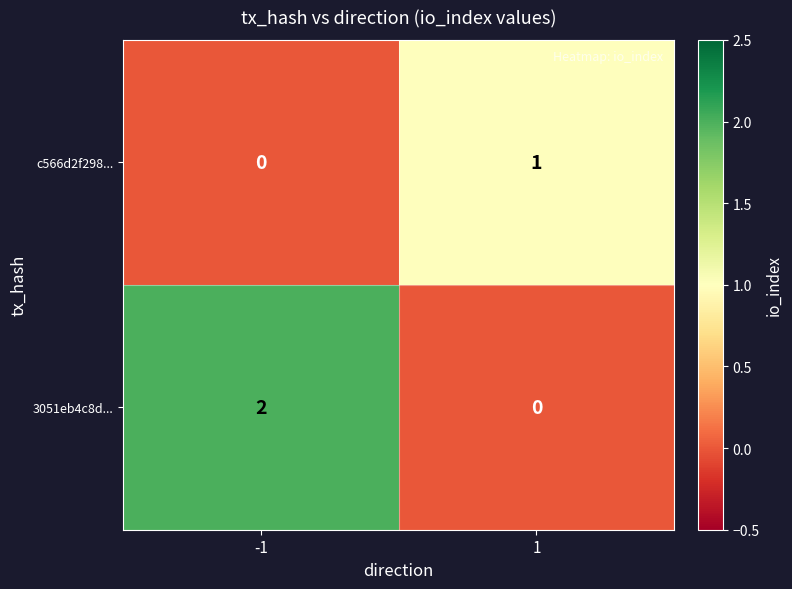

List the series in order of their peak value, highest first.

3051eb4c8d..., c566d2f298...